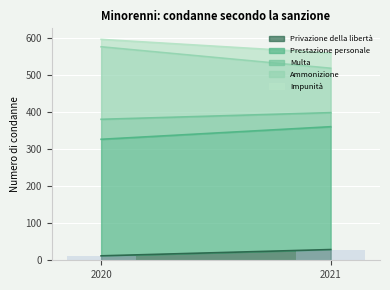

Between 2021 and 2020, which is larger?

2021